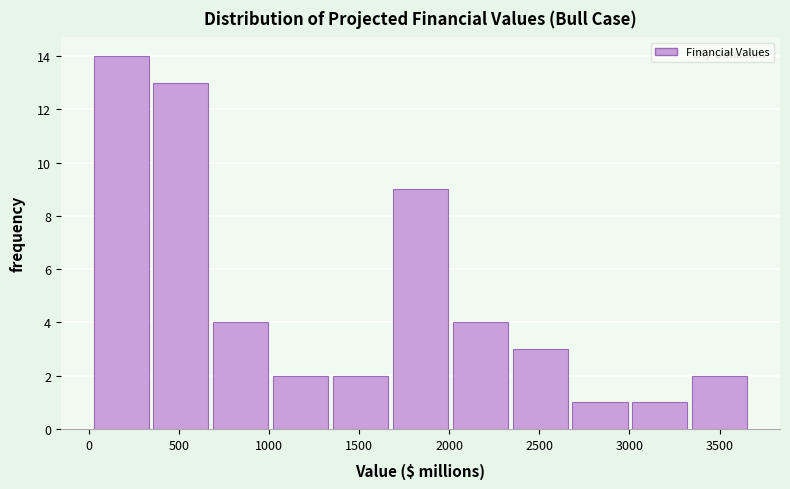

Reading left to right, transcribe this chart: for each bar, give the range it covers on the x-axis and its height. Neither the bar edges nor the heights are printed on the chart, so give them approximately, as read against the axes.

50 to 350: 14
350 to 700: 13
700 to 1000: 4
1000 to 1350: 2
1350 to 1700: 2
1700 to 2000: 9
2000 to 2350: 4
2350 to 2700: 3
2700 to 3000: 1
3000 to 3350: 1
3350 to 3700: 2